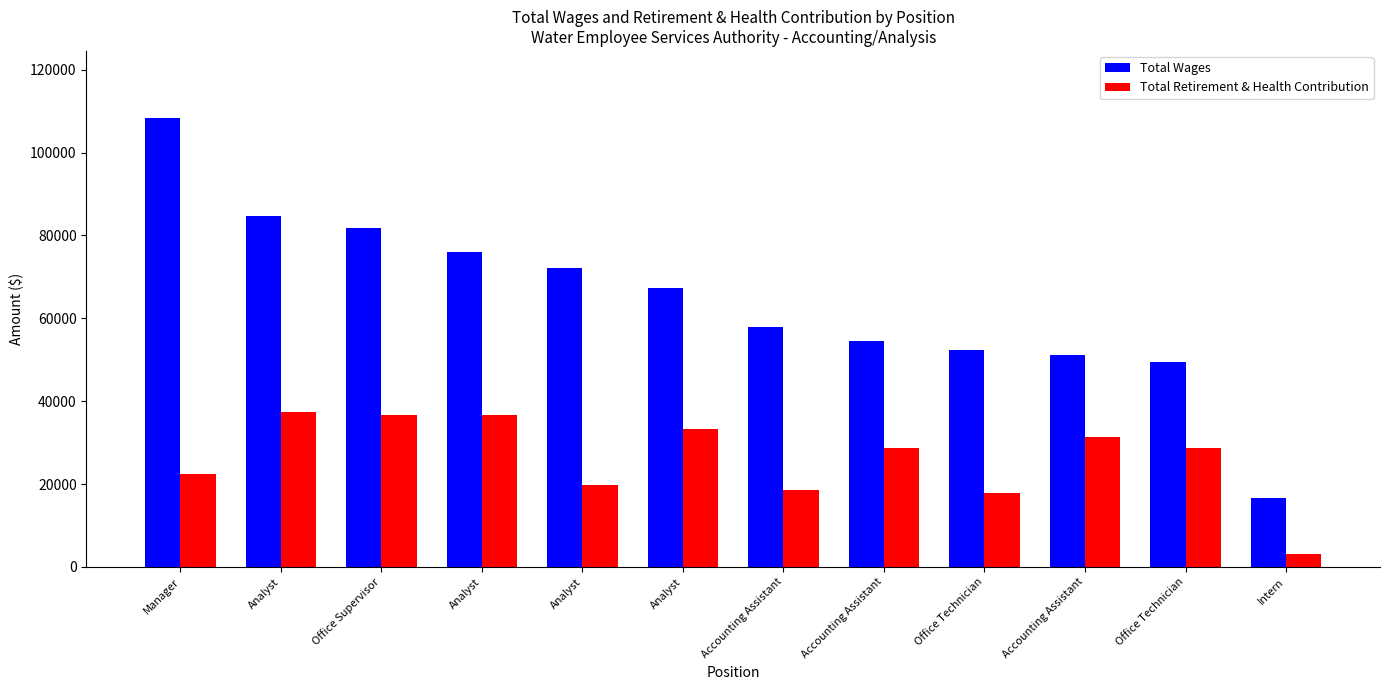

At which category is the sum across all series the highest?

Manager